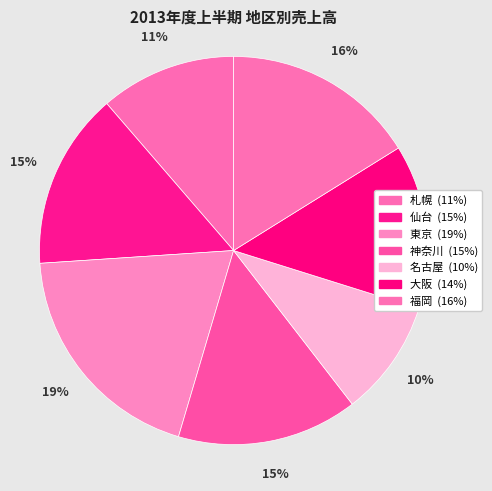

How many segments does this pie chart have?

7